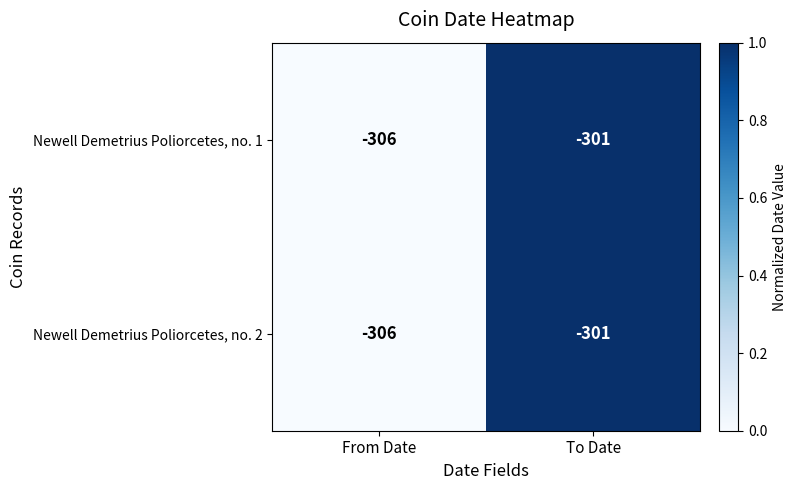

At which category is the sum across all series the highest?

To Date